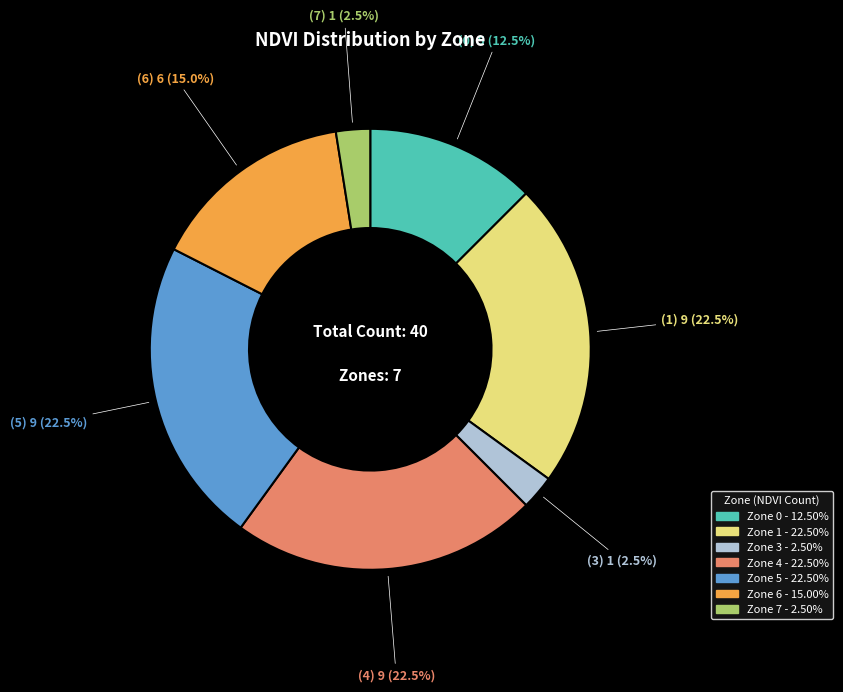

Does any single category account for the majority?

No